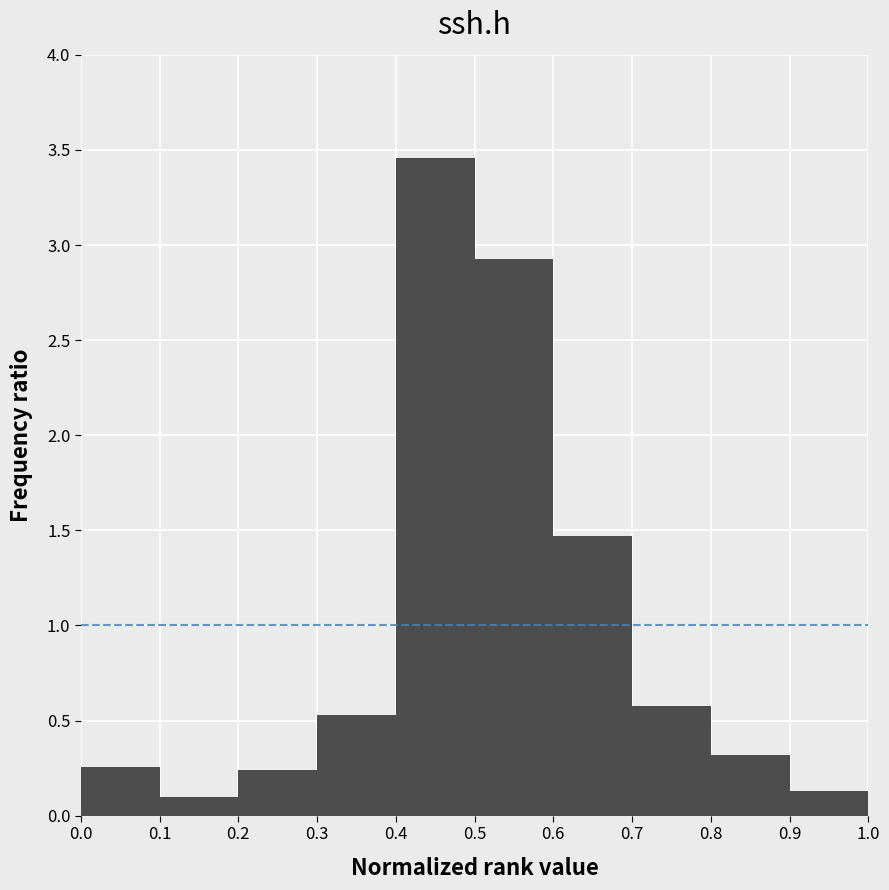

How tall is the bar that spans 0.9 to 1.0 on the x-axis? The values are not printed on the chart, so give them approximately, as read against the axis.

0.15